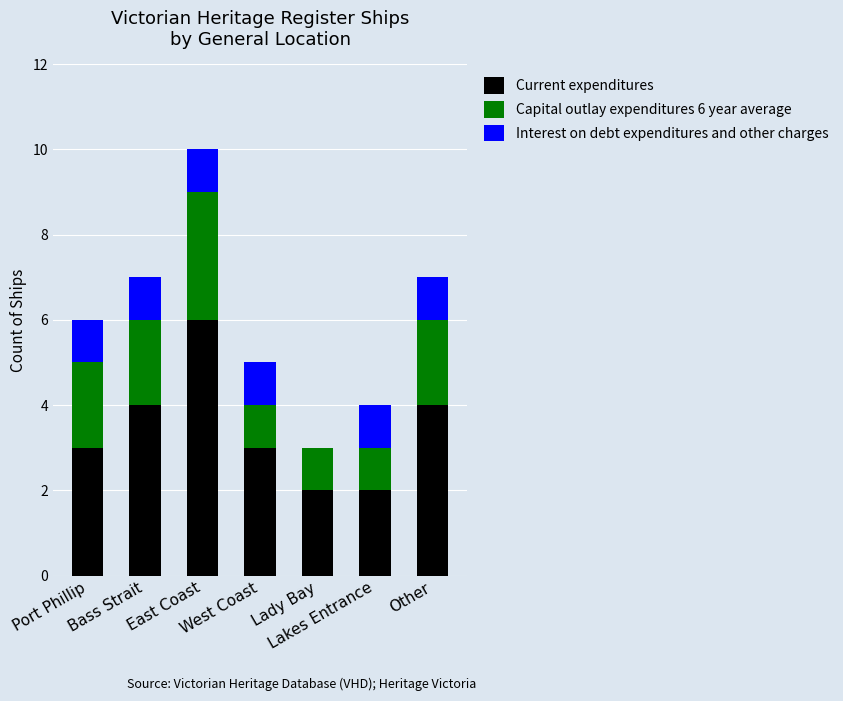

What is the highest value of the Current expenditures series?

6